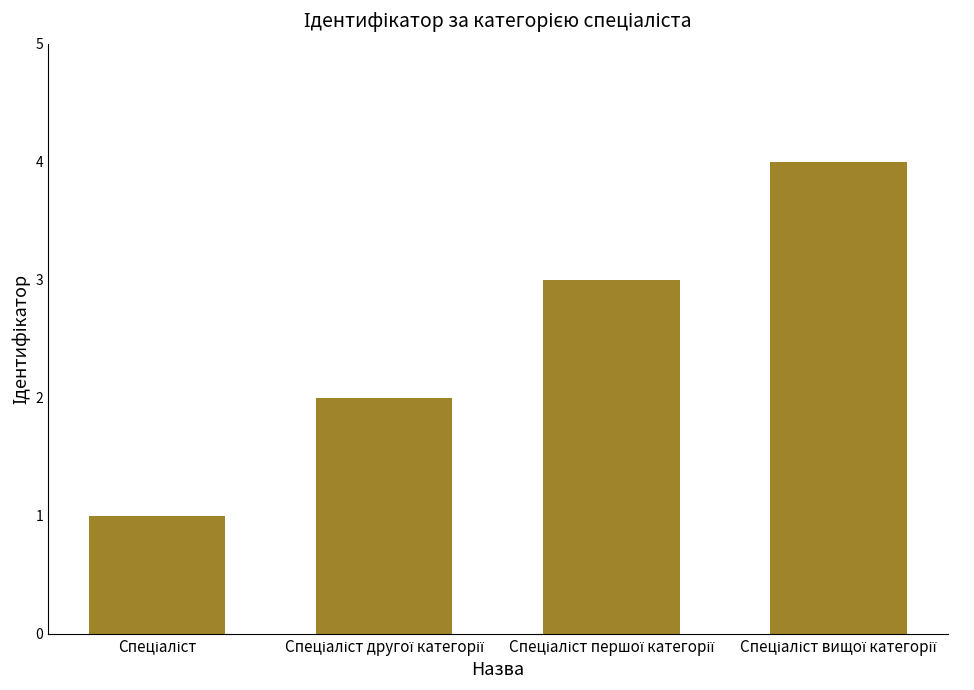

Are the bars horizontal?

No